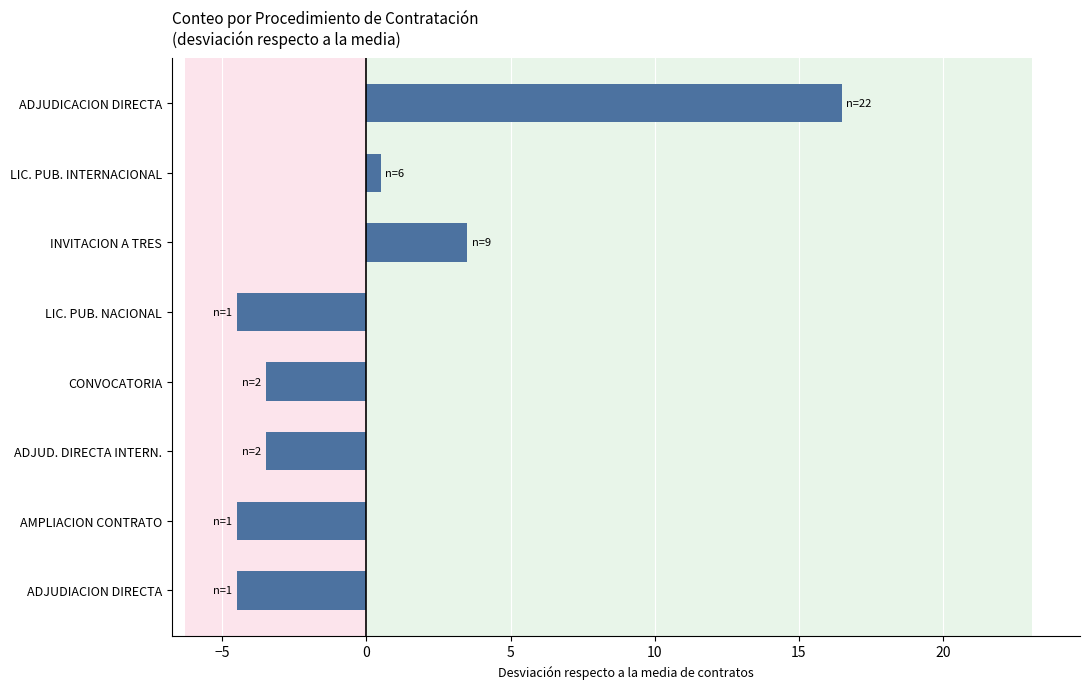

What position from the bottom is AMPLIACION CONTRATO?

2